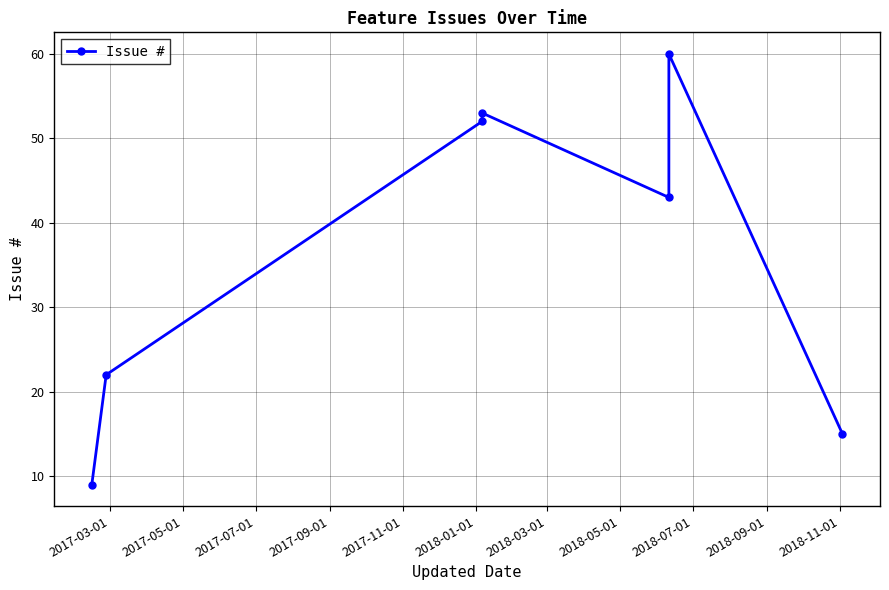

What value does the data have at 2017-05-01?

22